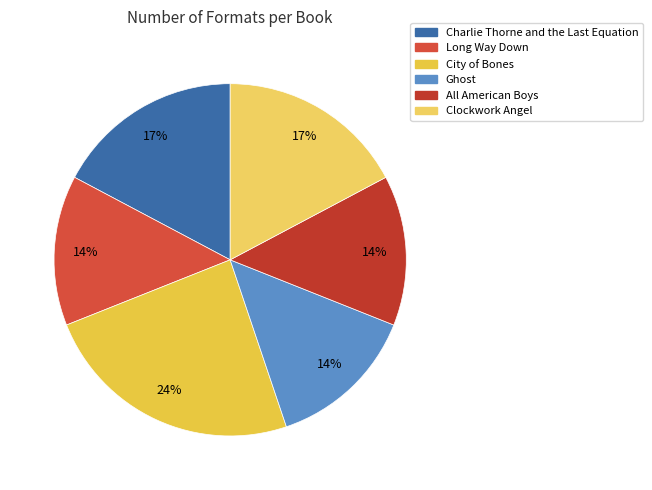

To the nearest percent, what is the difference between the Long Way Down and Clockwork Angel slice percentages?

3%